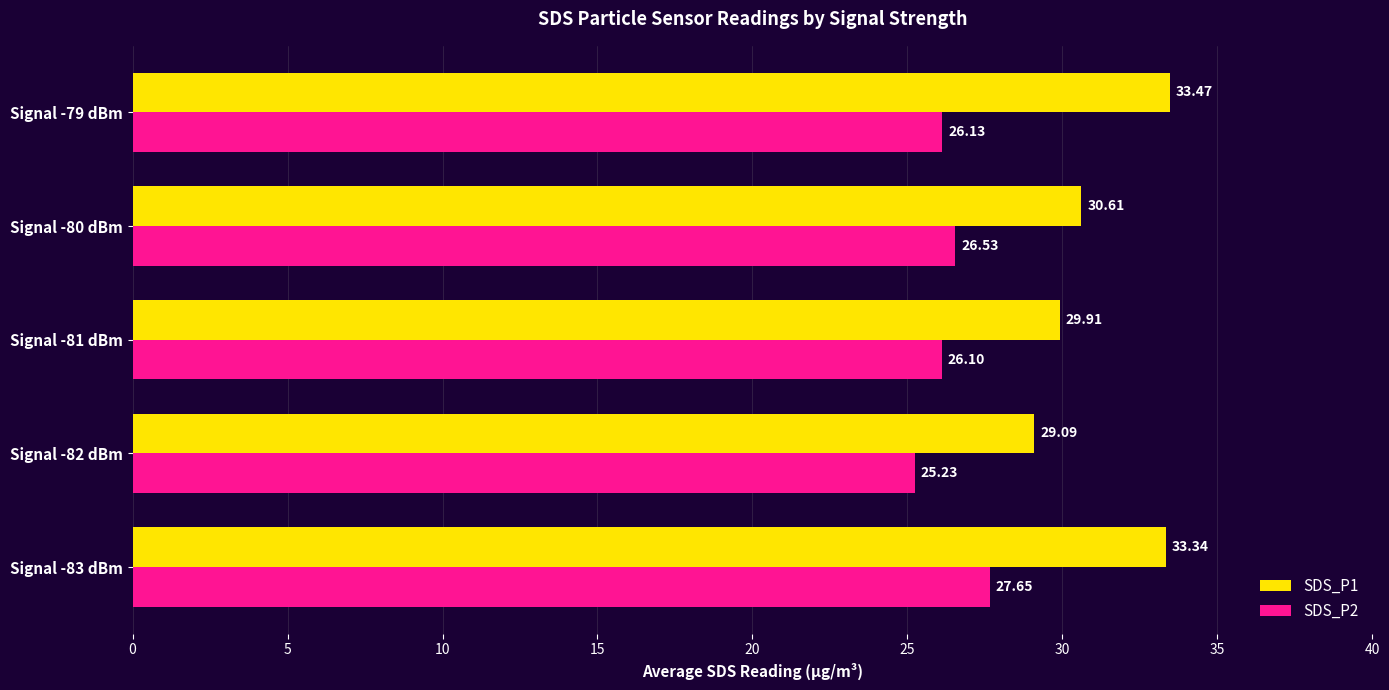

Which series has the largest total across all categories?

SDS_P1